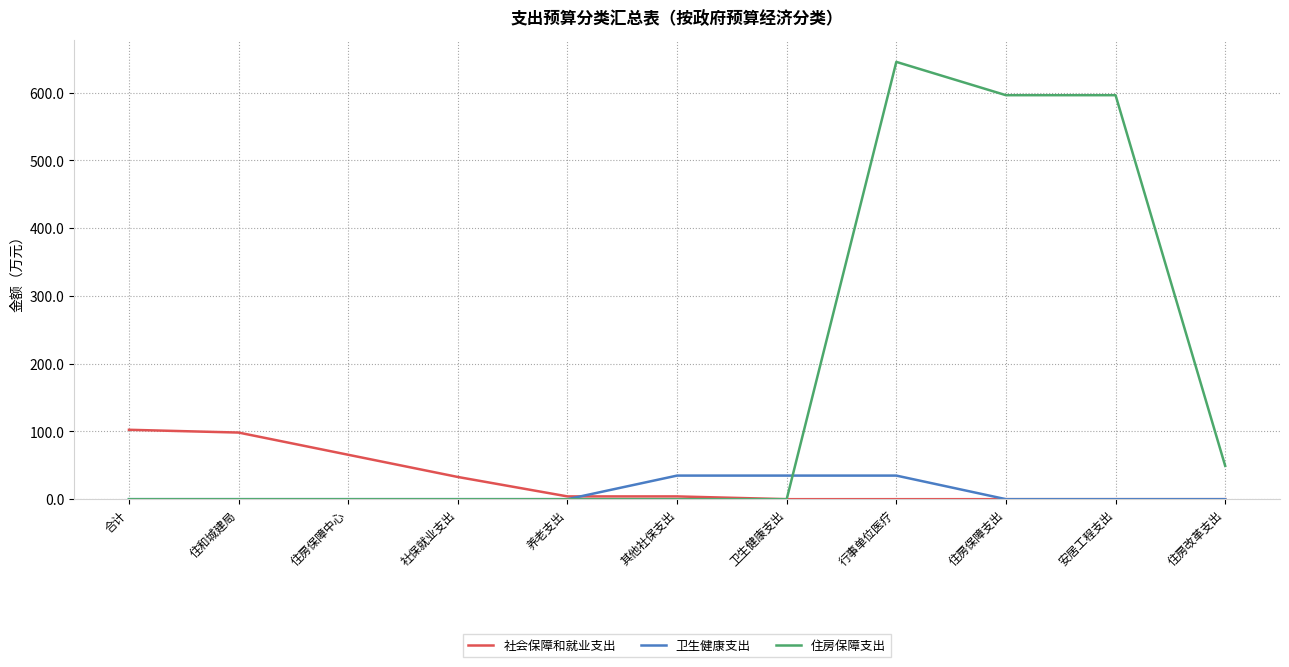

Read the 住房保障支出 value at 住房保障支出.

596.3